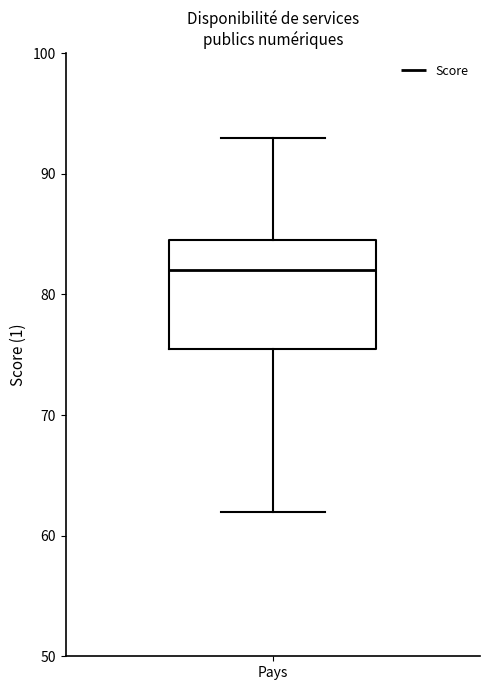

Transcribe this box plot: give where the median line is, the range the box spans, and where the two whiskers end, as read against the y-axis. The values are not printed on the chart, so give them approximately, as read against the axis.

median 82, box 76 to 85, whiskers 62 to 93